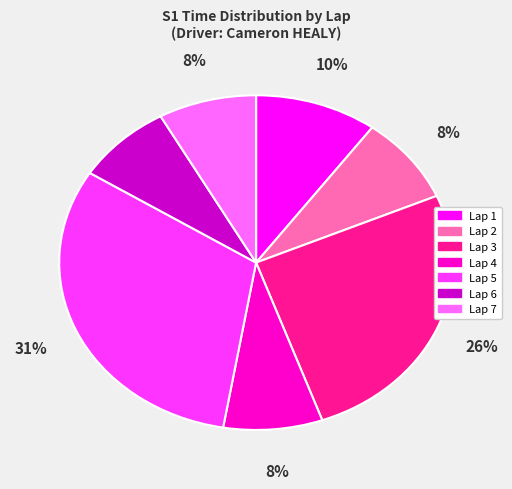

To the nearest percent, what is the difference between the Lap 1 and Lap 3 slice percentages?

16%